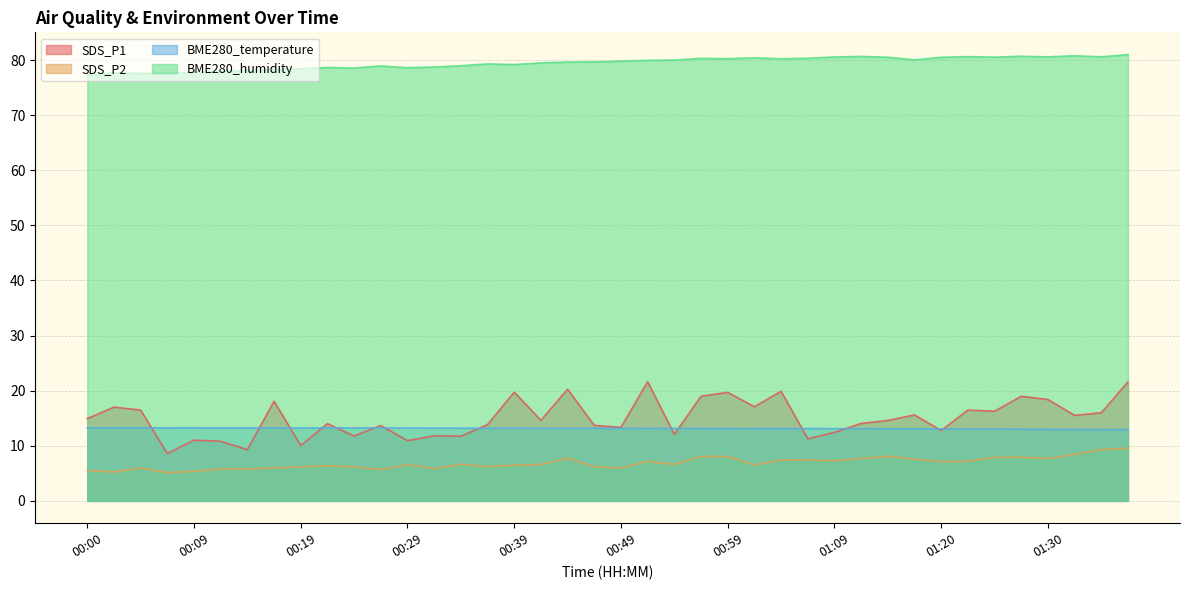

The value of SDS_P2 at 01:25 is 12.6. True or false?

False